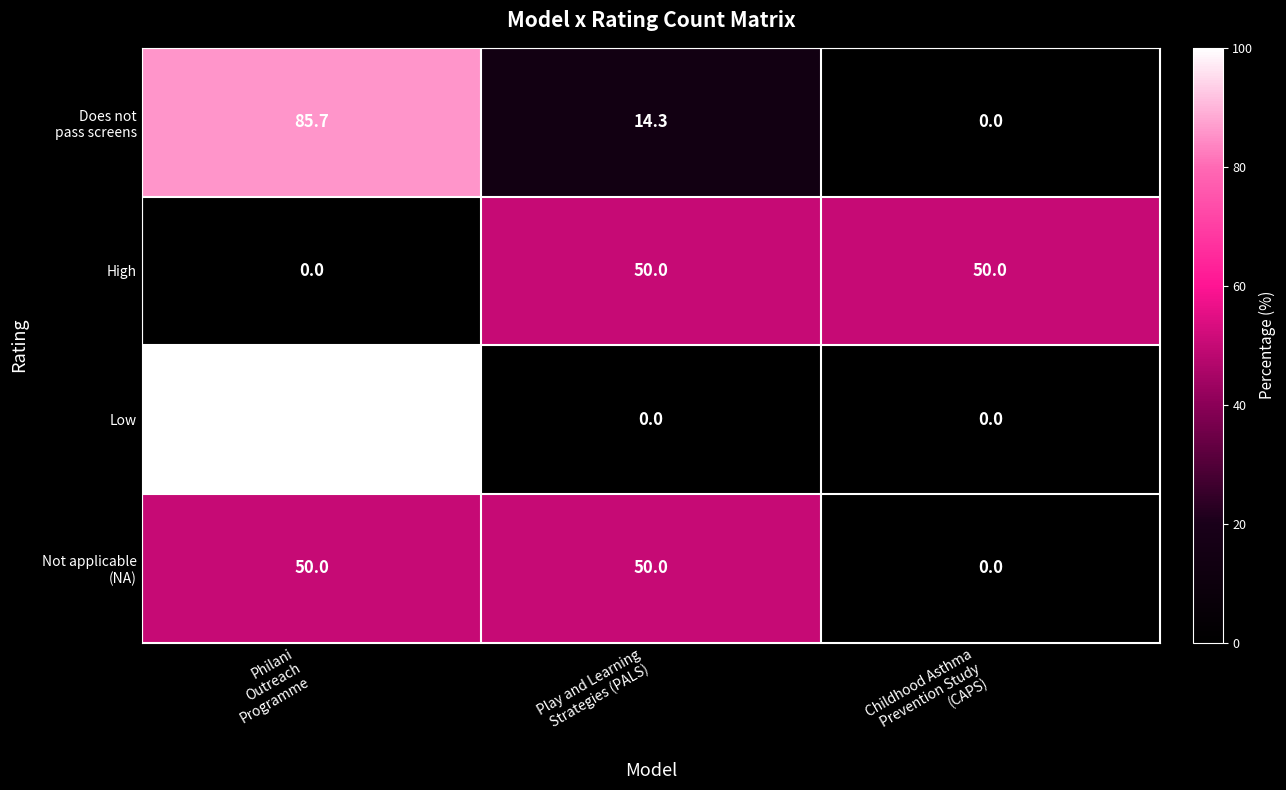

What is the maximum value shown in the chart?

100.0